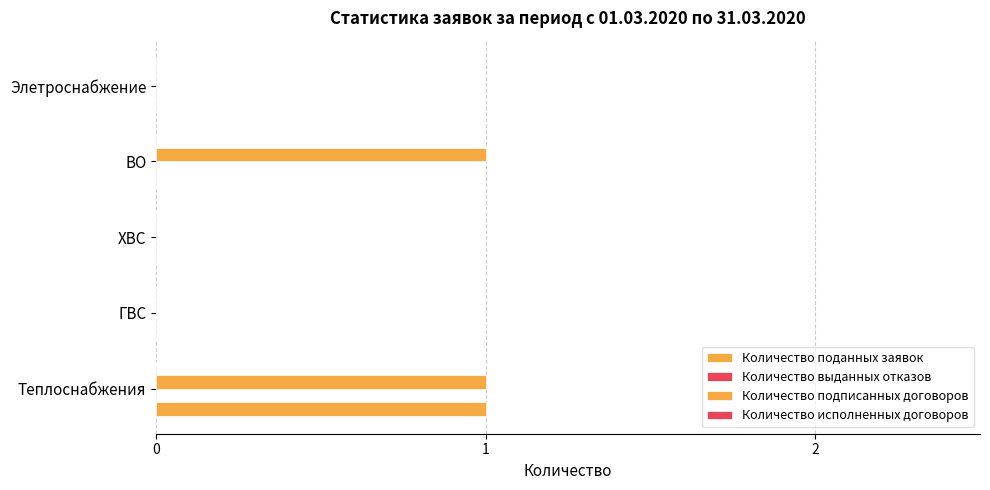

How many series are shown in this chart?

2